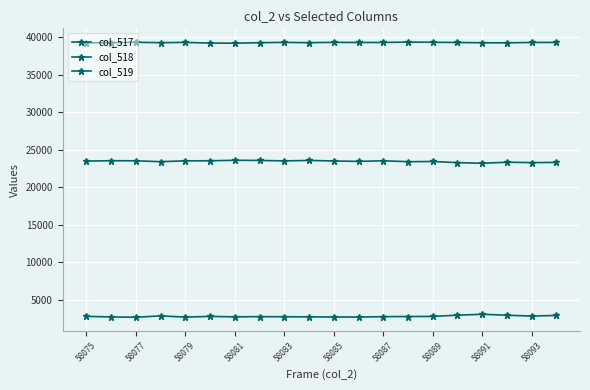

What is the value of the col_517 point at the 16th from the left?

2983